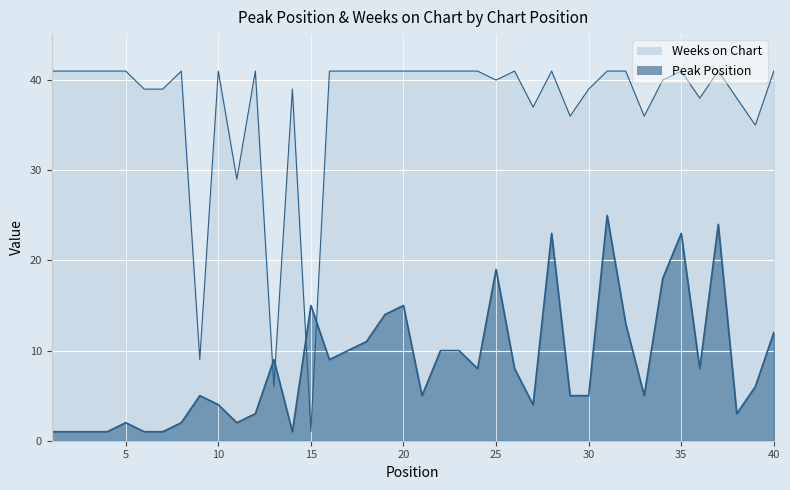

What is the maximum value shown in the chart?

41